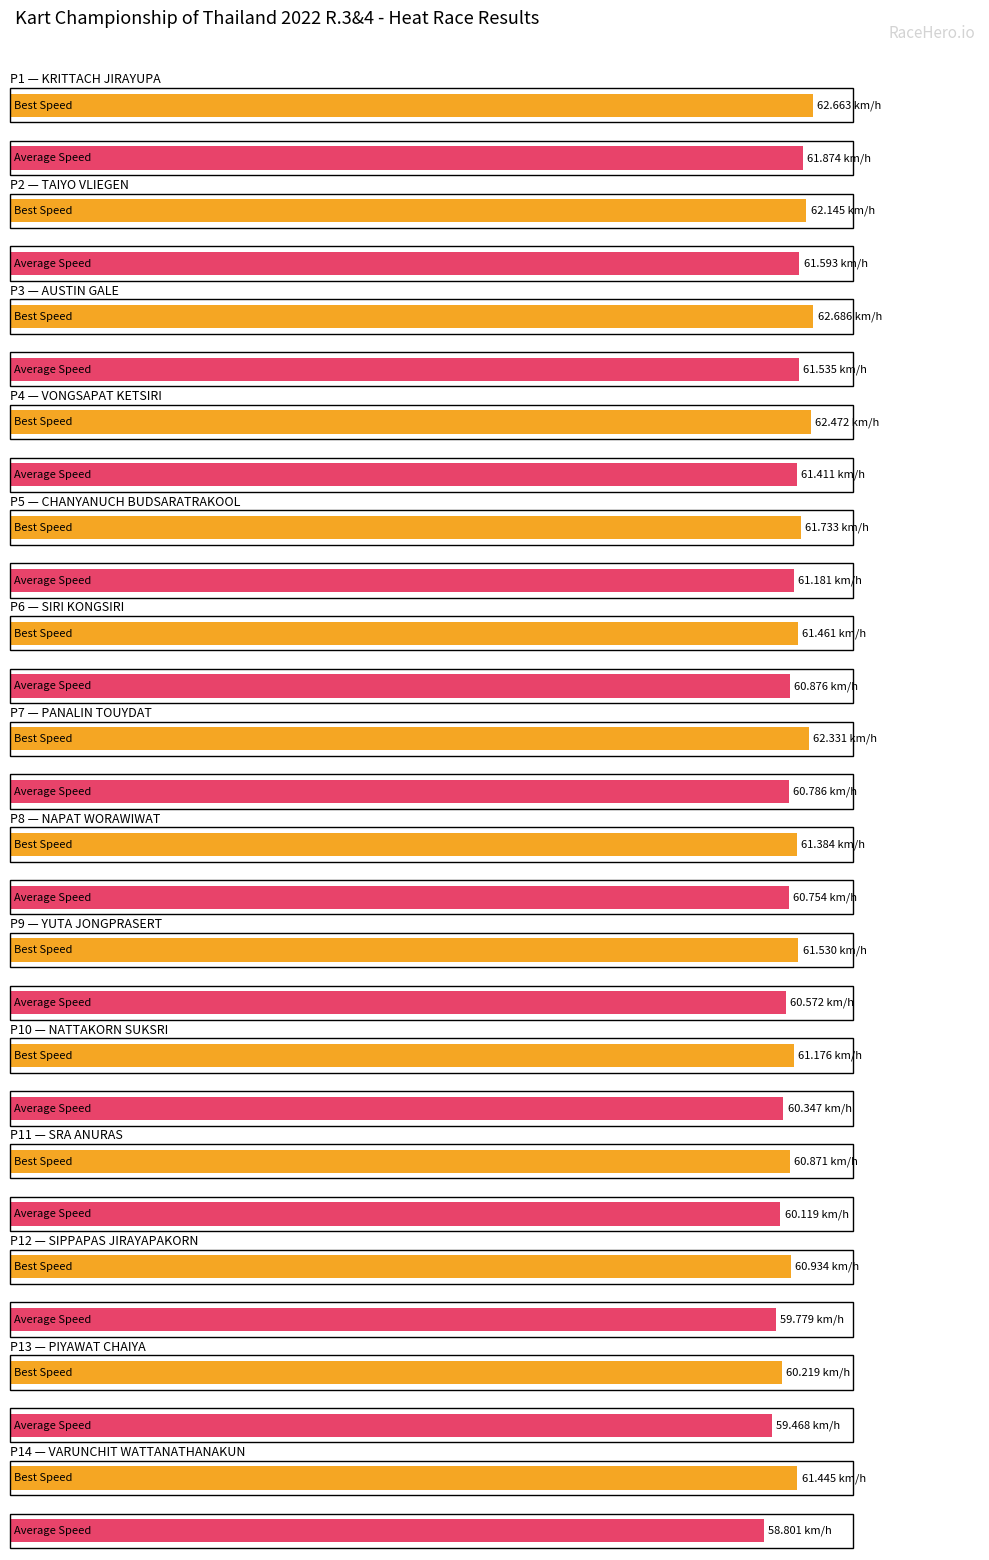

At which label does Best Speed reach its minimum?

PIYAWAT CHAIYA